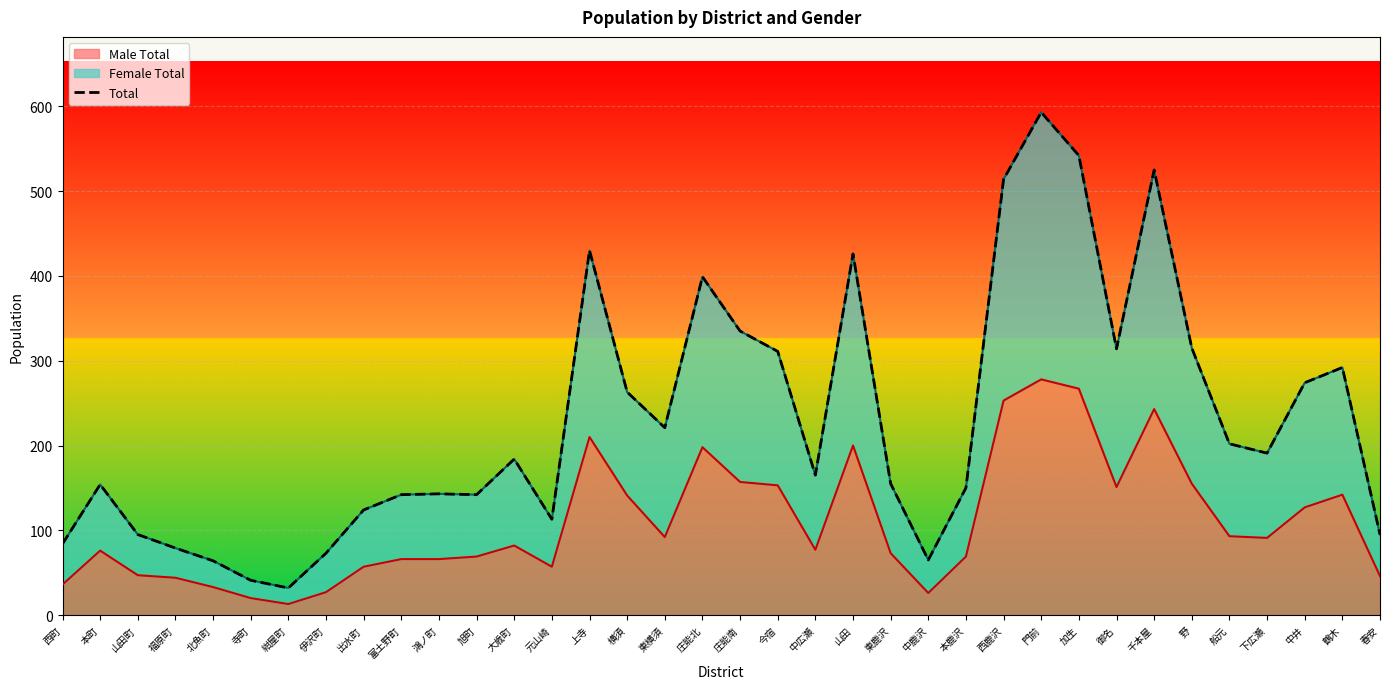

How many data points are less than 184?

18